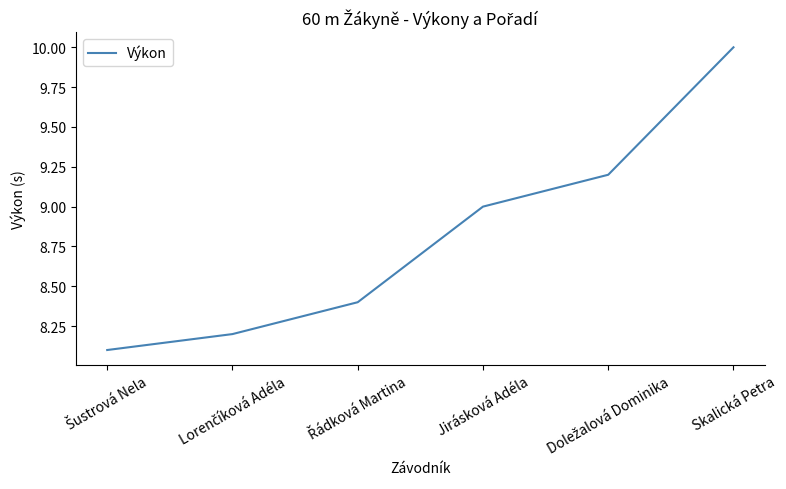

Is it true that the value at Jirásková Adéla is 15.6?

False